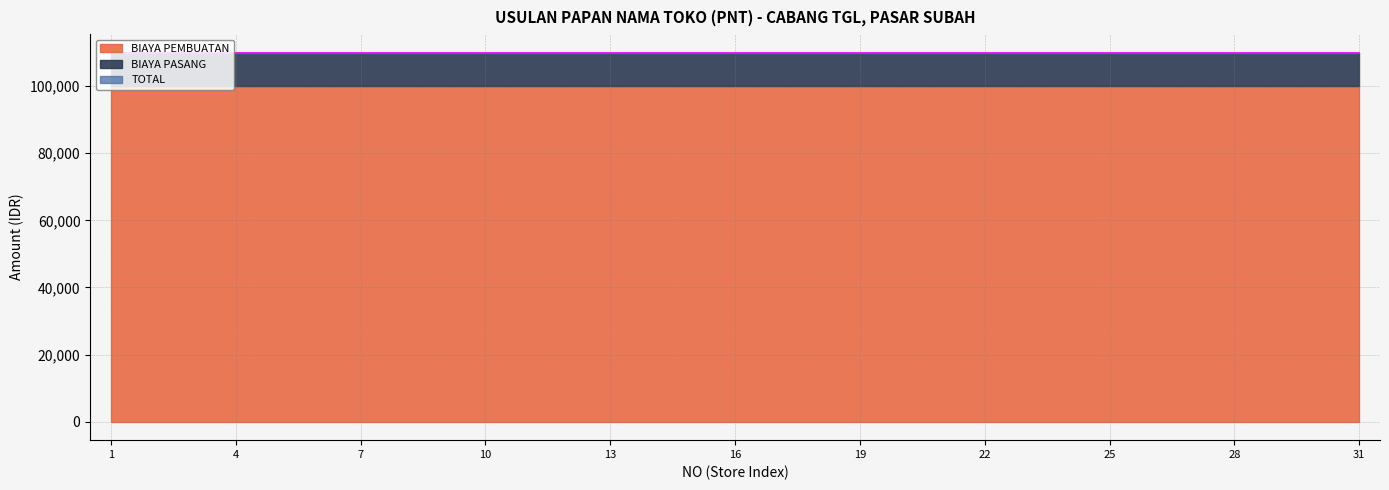

Reading right to left, transcribe all the data shown in this chart.

BIAYA PEMBUATAN: 31=100000	30=100000	29=100000	28=100000	27=100000	26=100000	25=100000	24=100000	23=100000	22=100000	21=100000	20=100000	19=100000	18=100000	17=100000	16=100000	15=100000	14=100000	13=100000	12=100000	11=100000	10=100000	9=100000	8=100000	7=100000	6=100000	5=100000	4=100000	3=100000	2=100000	1=100000
BIAYA PASANG: 31=10000	30=10000	29=10000	28=10000	27=10000	26=10000	25=10000	24=10000	23=10000	22=10000	21=10000	20=10000	19=10000	18=10000	17=10000	16=10000	15=10000	14=10000	13=10000	12=10000	11=10000	10=10000	9=10000	8=10000	7=10000	6=10000	5=10000	4=10000	3=10000	2=10000	1=10000
TOTAL: 31=110000	30=110000	29=110000	28=110000	27=110000	26=110000	25=110000	24=110000	23=110000	22=110000	21=110000	20=110000	19=110000	18=110000	17=110000	16=110000	15=110000	14=110000	13=110000	12=110000	11=110000	10=110000	9=110000	8=110000	7=110000	6=110000	5=110000	4=110000	3=110000	2=110000	1=110000